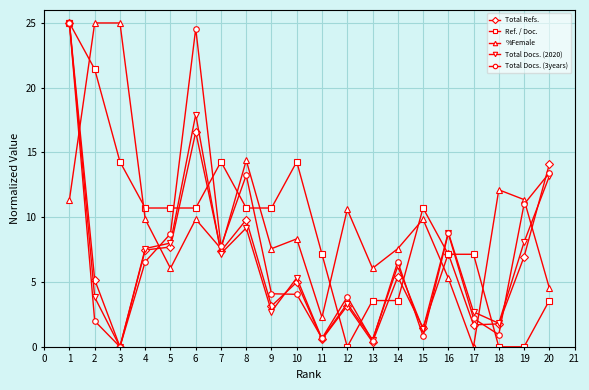

Is it true that Total Docs. (3years) equals 8.3 at 4?

False